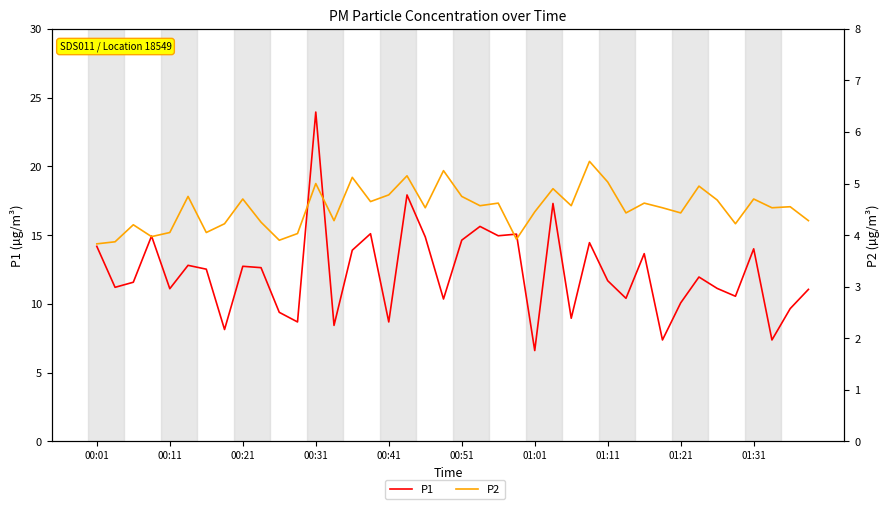

What is the difference between the second highest and minimum values in the P1 series?

11.3